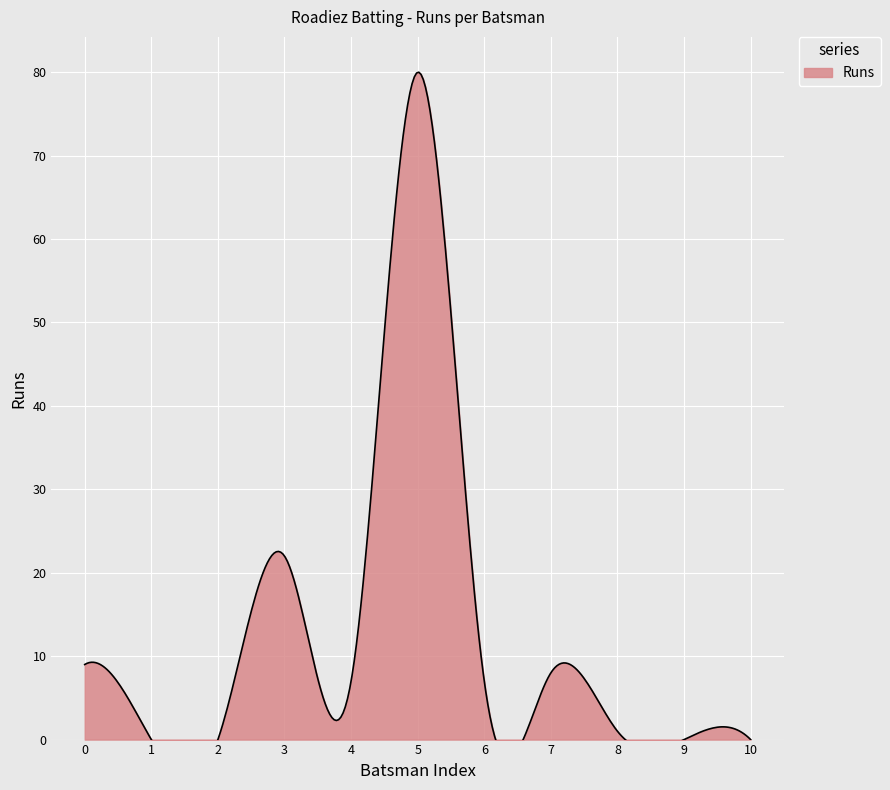

The value at Shafi Mohammed is 26. True or false?

False